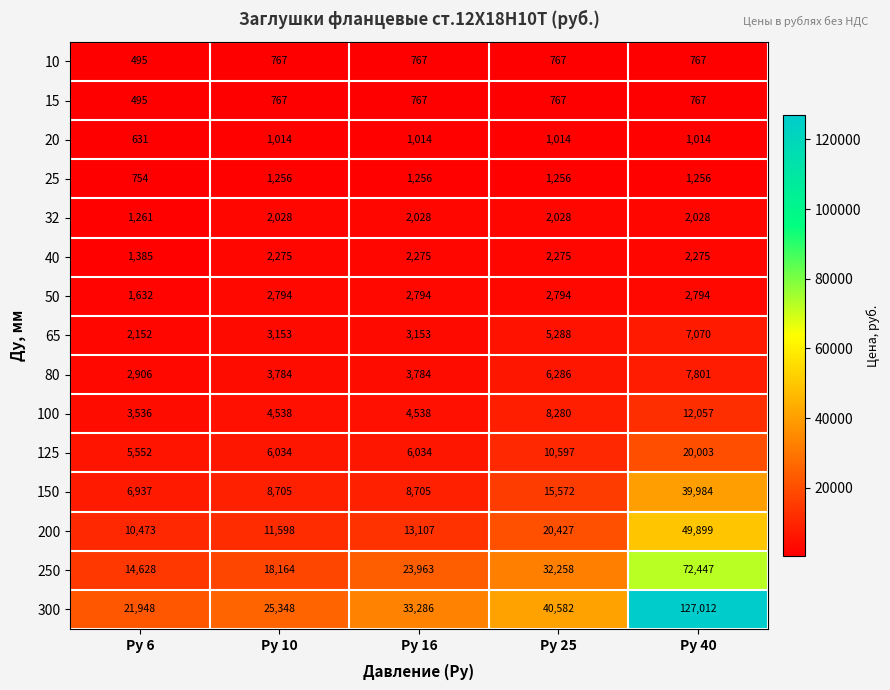

Which label corresponds to the smallest value in the chart?

Ру 6